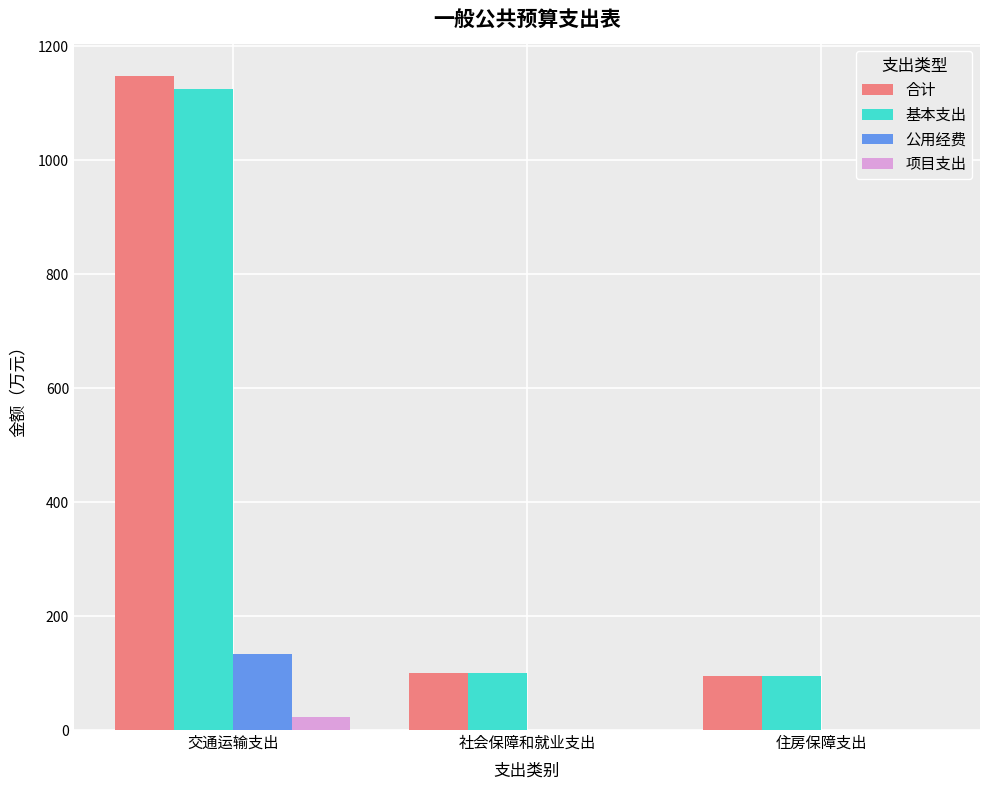

Reading left to right, list all the values displayed in this chart.

合计: 交通运输支出=1147.3	社会保障和就业支出=99.3	住房保障支出=94.1
基本支出: 交通运输支出=1125.3	社会保障和就业支出=99.3	住房保障支出=94.1
公用经费: 交通运输支出=134.3	社会保障和就业支出=0.0	住房保障支出=0.0
项目支出: 交通运输支出=22.0	社会保障和就业支出=0.0	住房保障支出=0.0